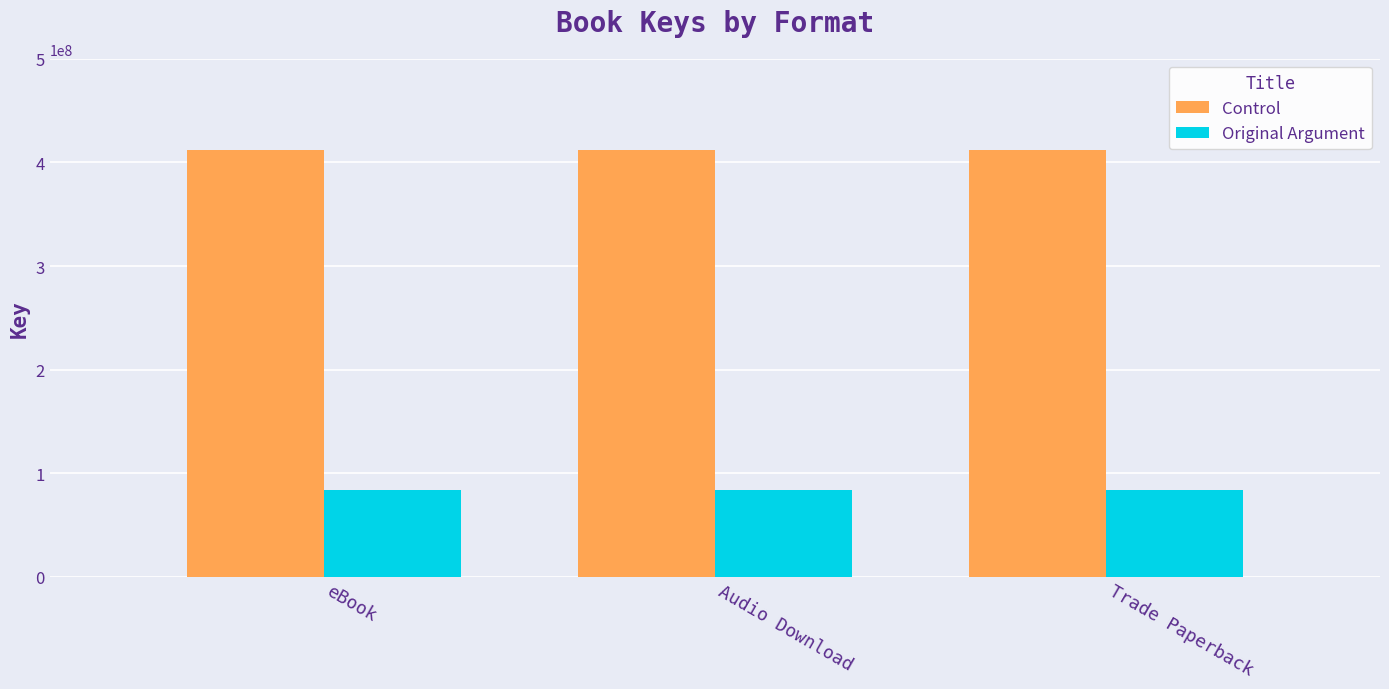

What is the greatest value displayed?

411845076